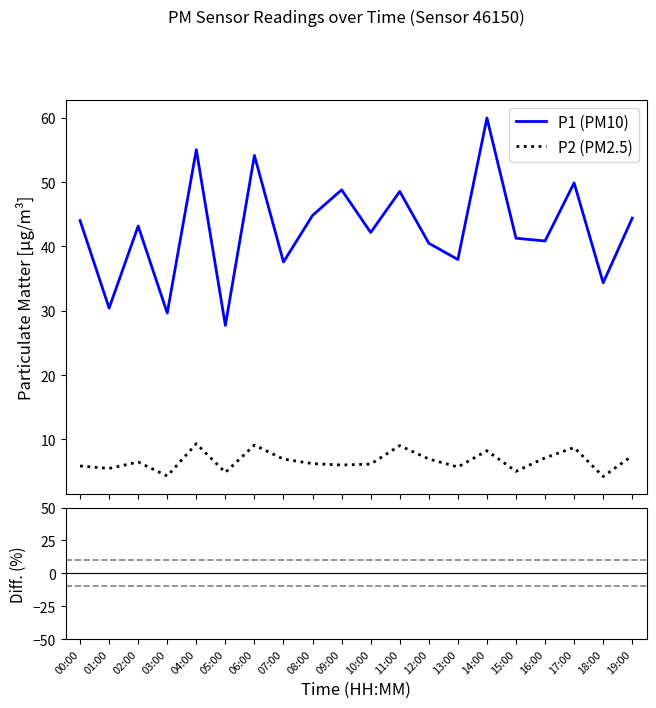

True or false: P2 (PM2.5) and P1 (PM10) cross at least once.

False